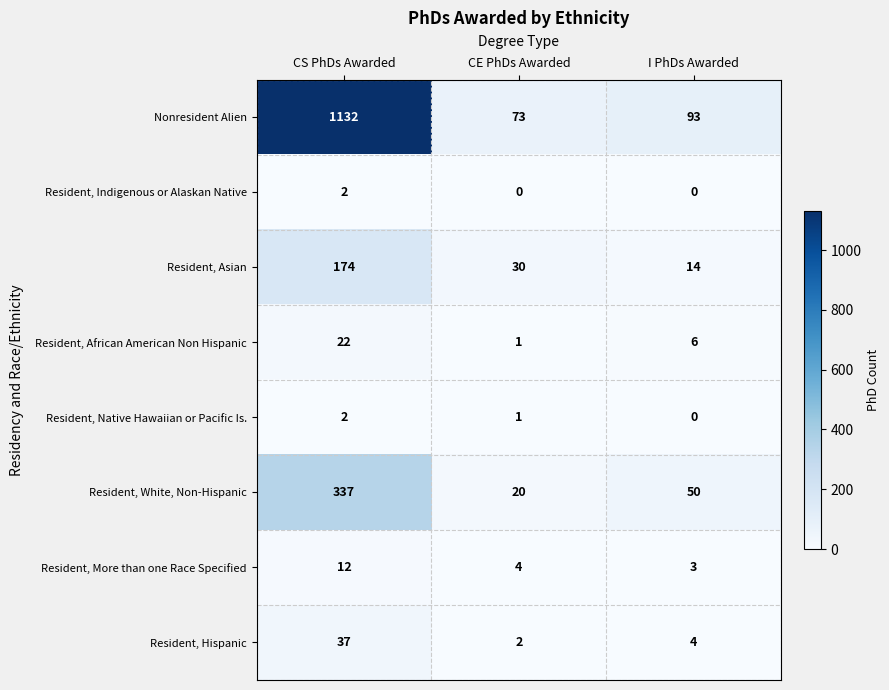

Count the number of categories in the chart.

3